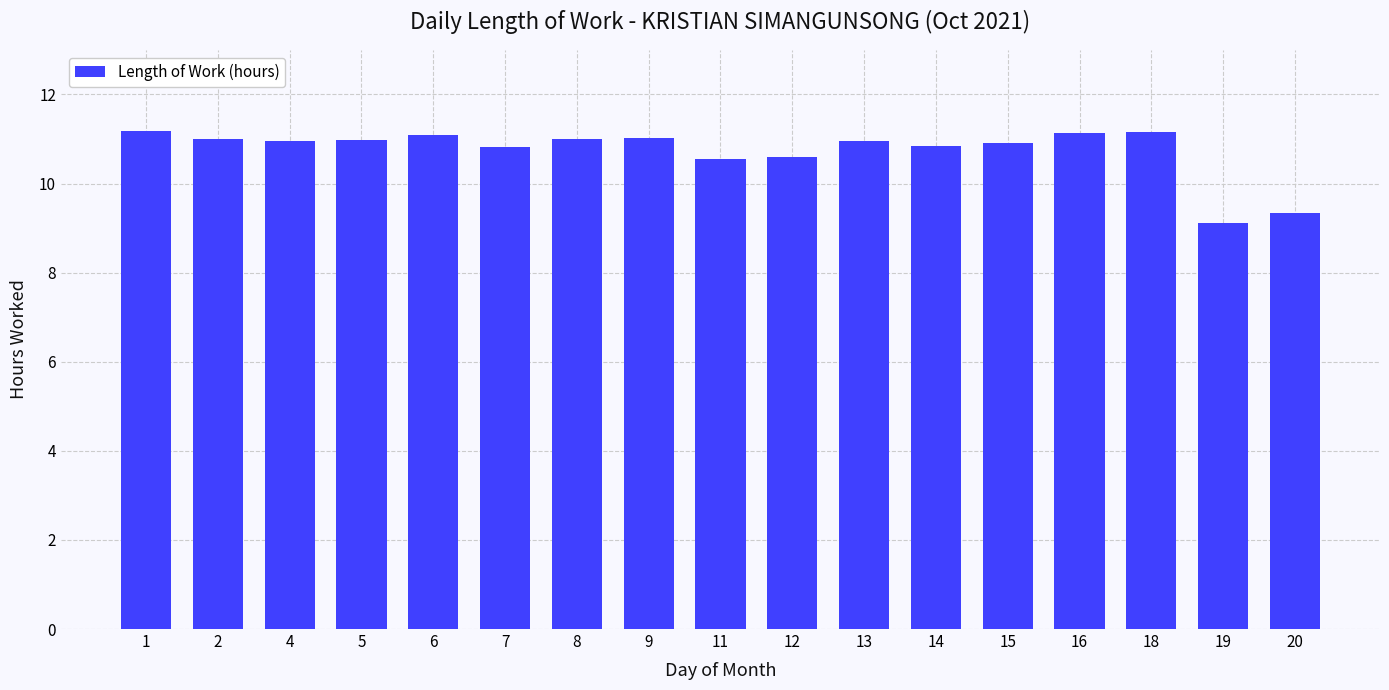

What is the value of the 5th bar from the left?

11.1